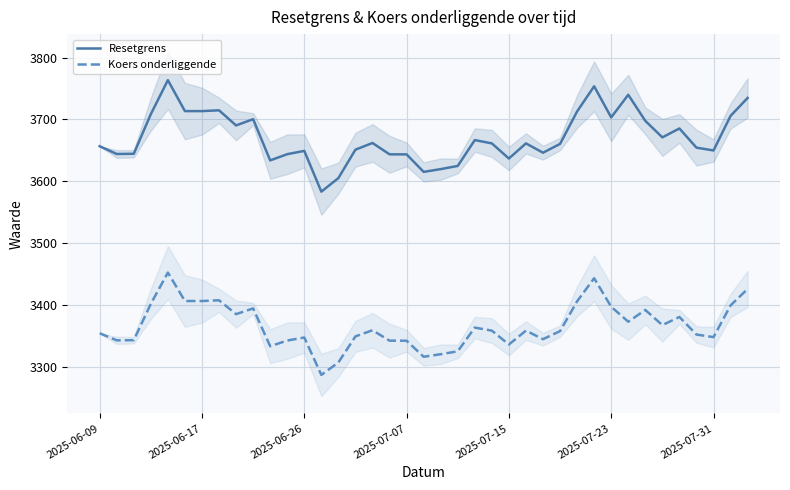

The Koers onderliggende series shows 3399.8 at 37. True or false?

True